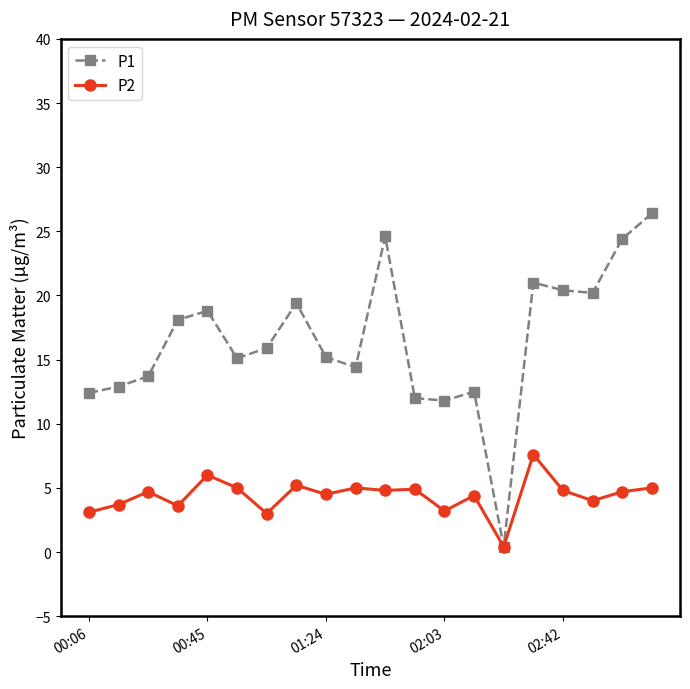

What is the value of the P2 point at the 4th from the left?

3.6